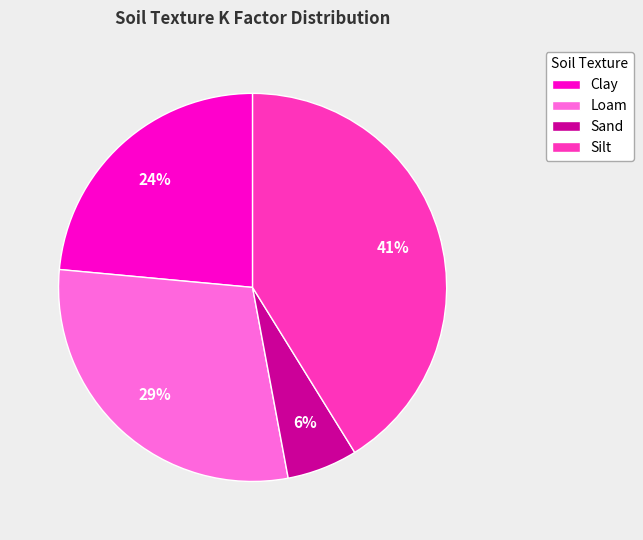

To the nearest percent, what is the difference between the largest and smallest slice percentages?

35%